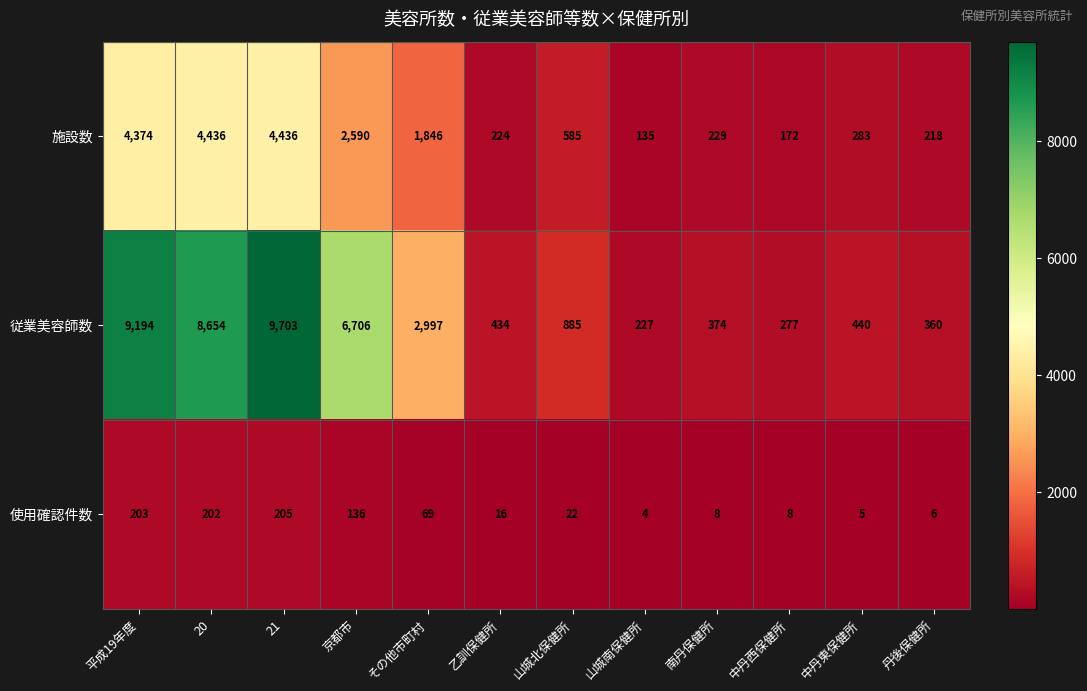

What is the average value of the 施設数 series?

1627